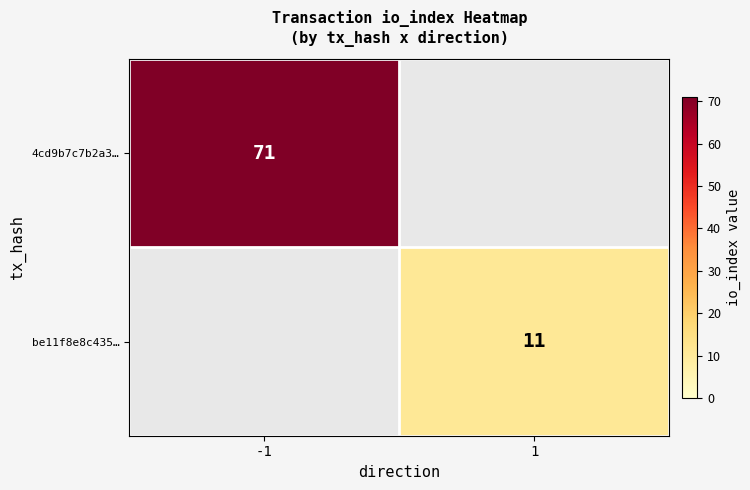

The 4cd9b7c7b2a3… series shows 71 at -1. True or false?

True